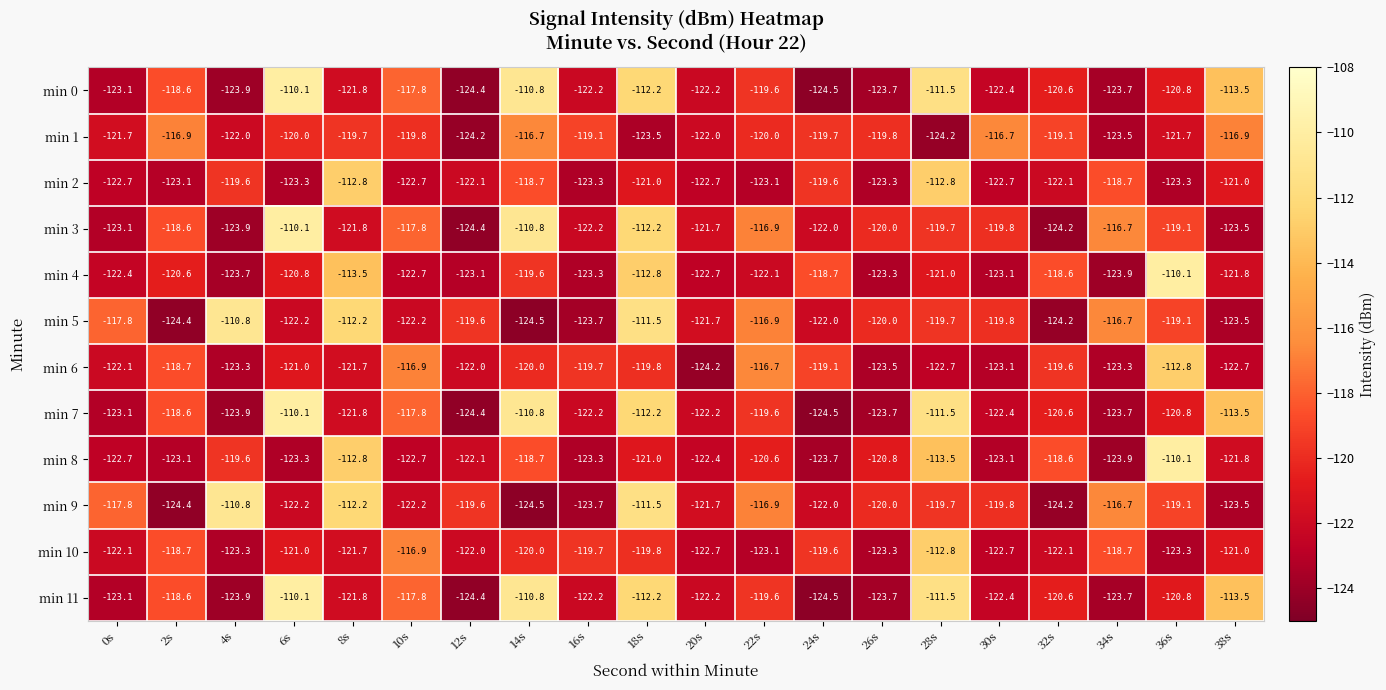

At which category is the sum across all series the highest?

18s